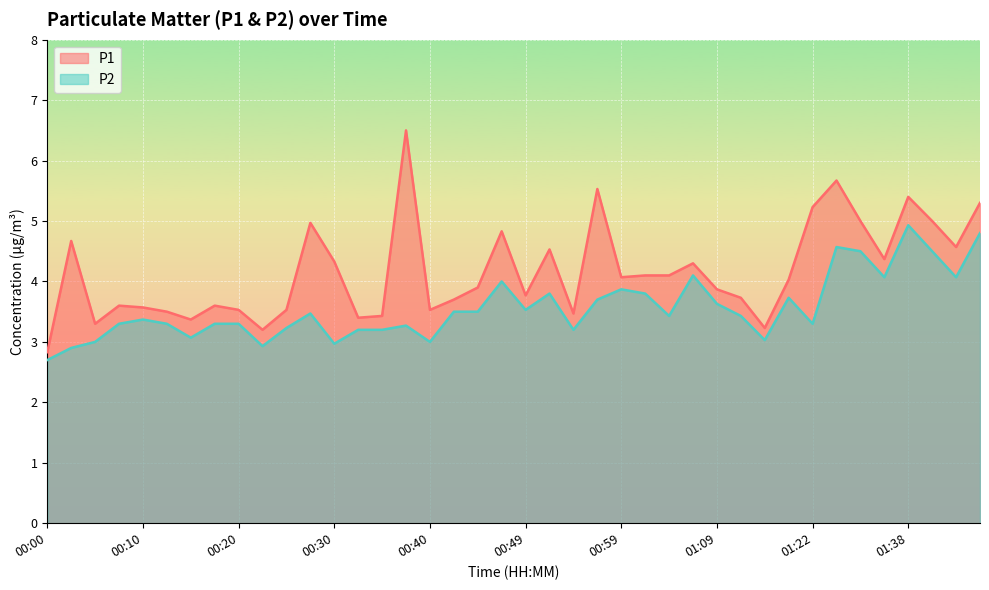

Is the value of P2 at 00:17 greater than the value of P1 at 00:52?

No